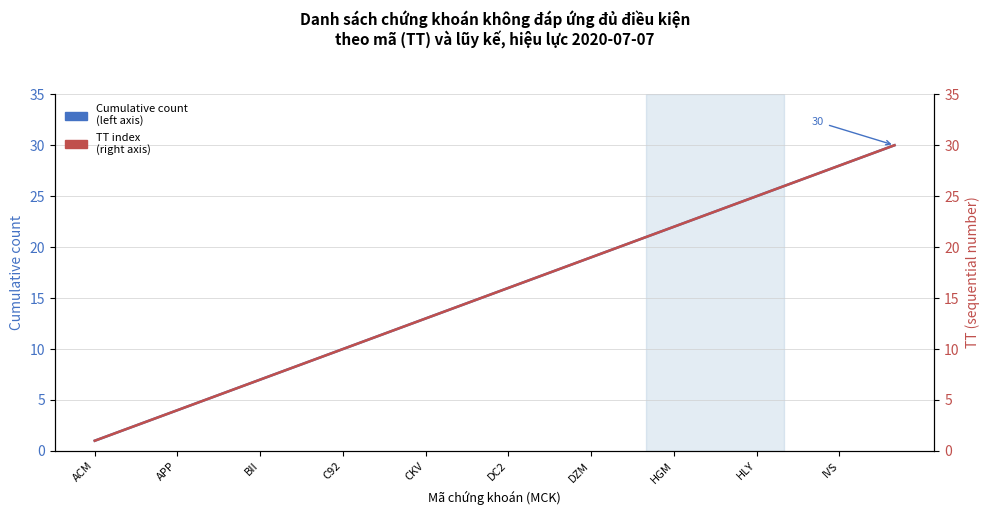

Reading left to right, what are all the values shown in this chart?

Cumulative count (left axis): 1	2	3	4	5	6	7	8	9	10	11	12	13	14	15	16	17	18	19	20	21	22	23	24	25	26	27	28	29	30
TT index (right axis): 1	2	3	4	5	6	7	8	9	10	11	12	13	14	15	16	17	18	19	20	21	22	23	24	25	26	27	28	29	30